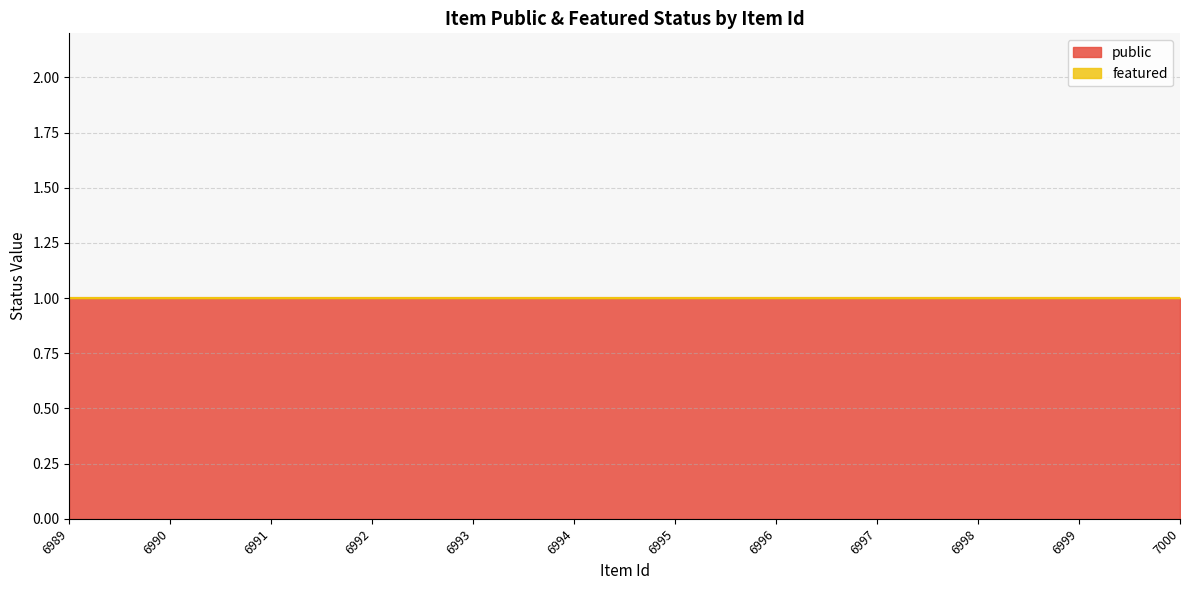

True or false: featured and public cross at least once.

False